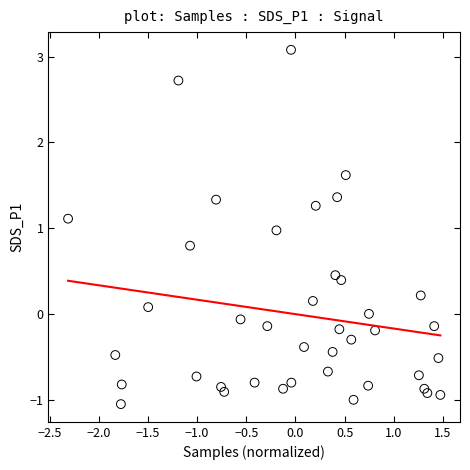

What is the range of X values (max minus min)?

3.8